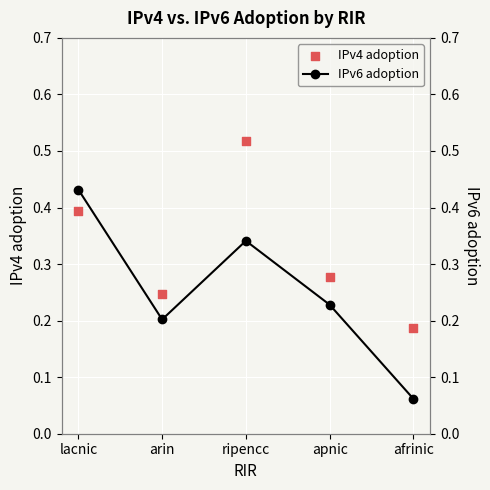

At how many categories does at least one series exceed 0?

5